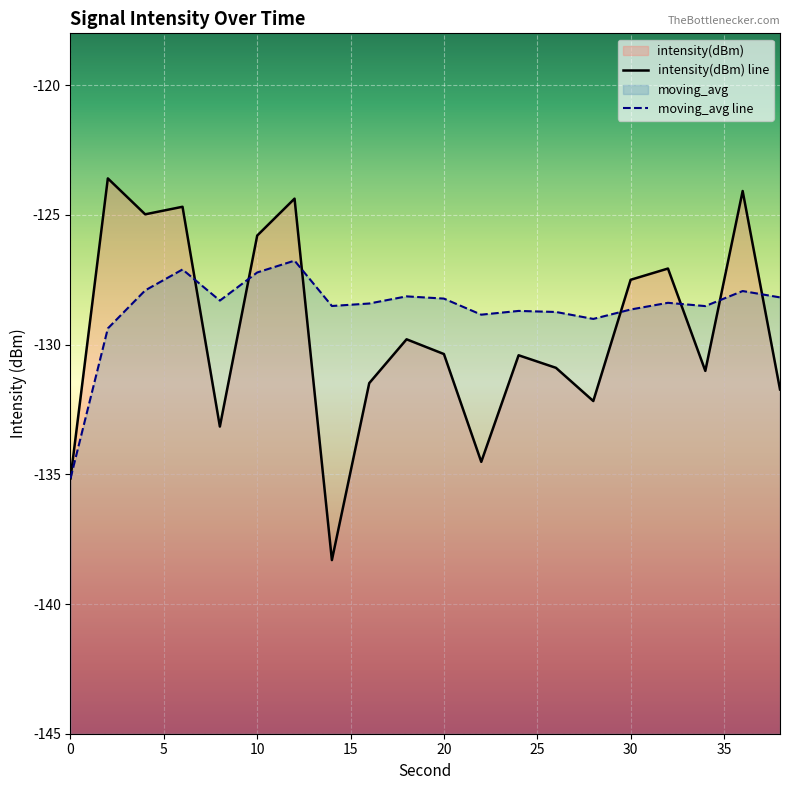

At which label is moving_avg closest to -130?

2